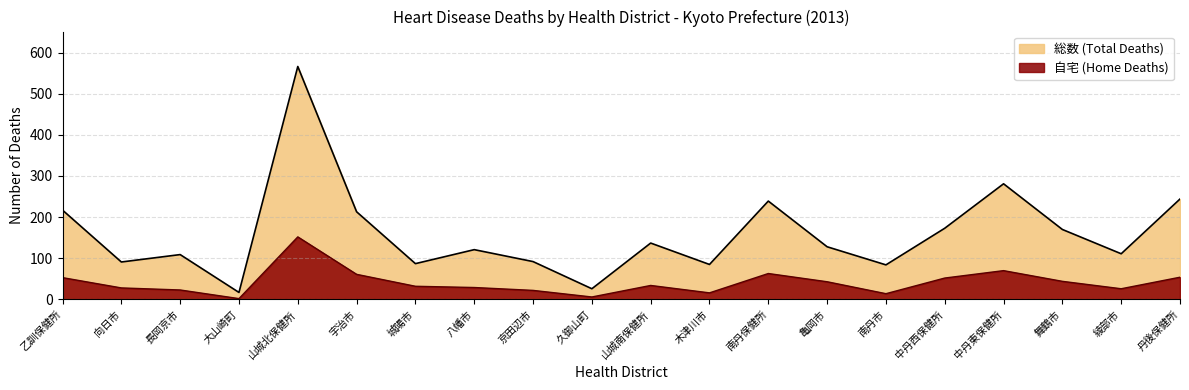

Which series has the largest range (max minus min)?

総数 (Total Deaths)